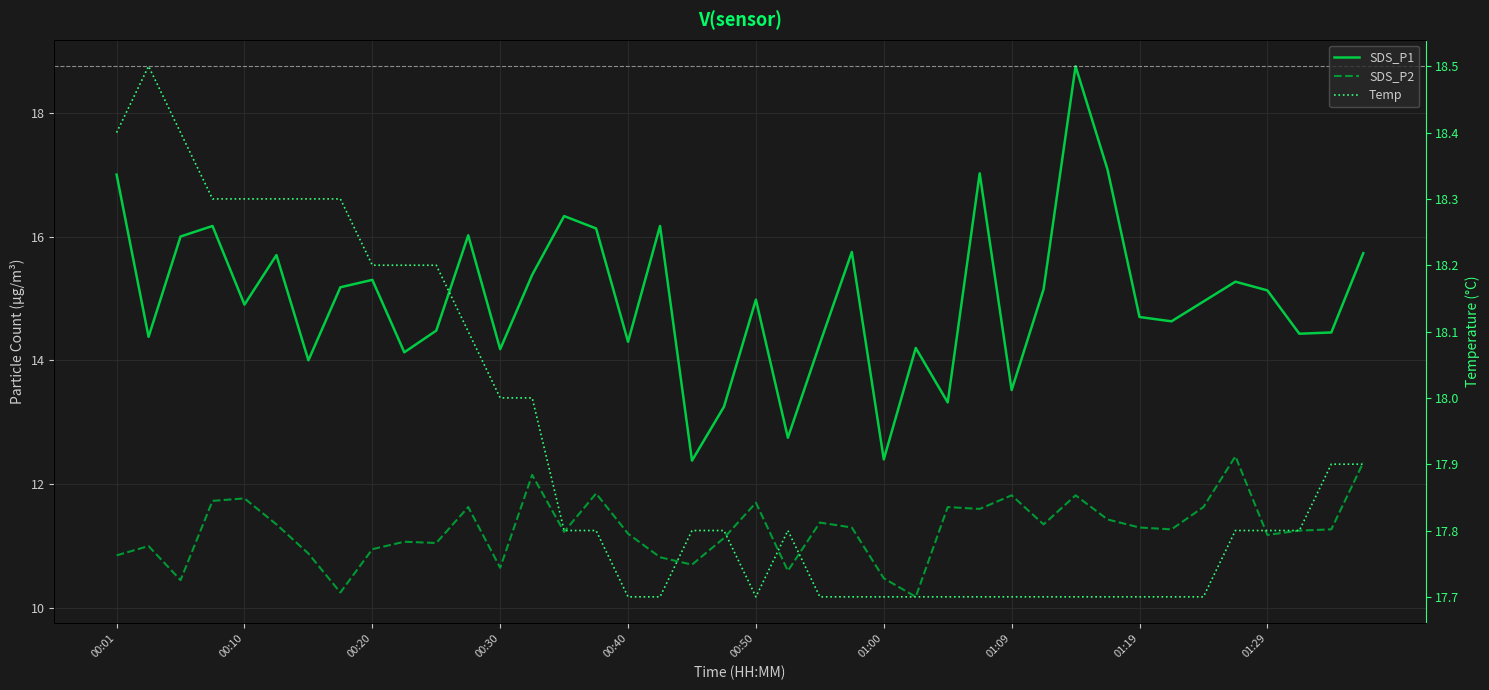

What position from the left is 10?

11